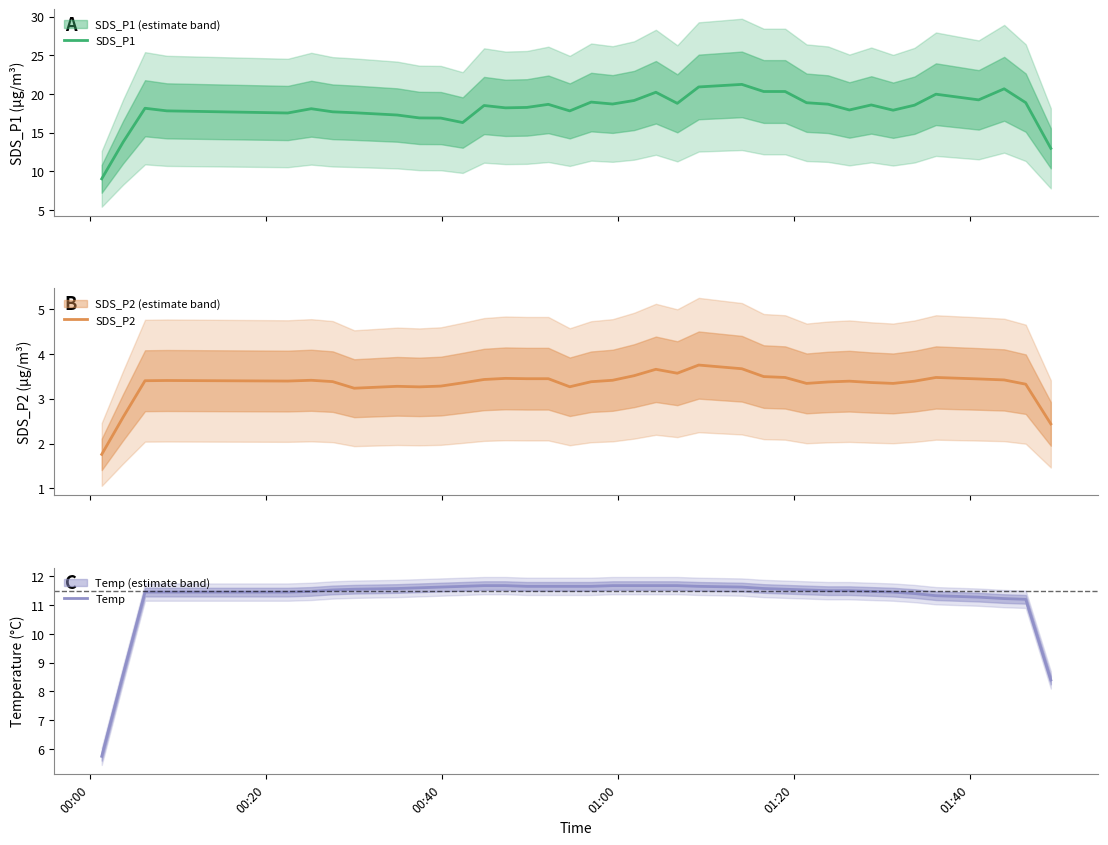

Reading left to right, what are all the values shown in this chart?

SDS_P1: 9.0	13.8	18.1	17.8	17.5	18.1	17.7	17.6	17.3	16.9	16.9	16.3	18.5	18.2	18.2	18.6	17.8	18.9	18.7	19.1	20.2	18.8	20.9	21.2	20.3	20.3	18.9	18.7	17.9	18.6	17.9	18.5	20.0	19.2	20.7	18.9	13.0
SDS_P2: 1.8	2.6	3.4	3.4	3.4	3.4	3.4	3.2	3.3	3.3	3.3	3.4	3.4	3.5	3.4	3.4	3.3	3.4	3.4	3.5	3.7	3.6	3.8	3.7	3.5	3.5	3.3	3.4	3.4	3.4	3.3	3.4	3.5	3.4	3.4	3.3	2.4
Temp: 5.8	8.6	11.4	11.4	11.4	11.5	11.5	11.6	11.6	11.6	11.6	11.6	11.7	11.7	11.7	11.6	11.6	11.7	11.7	11.7	11.7	11.7	11.7	11.6	11.6	11.6	11.5	11.5	11.5	11.5	11.4	11.4	11.3	11.3	11.2	11.2	8.4